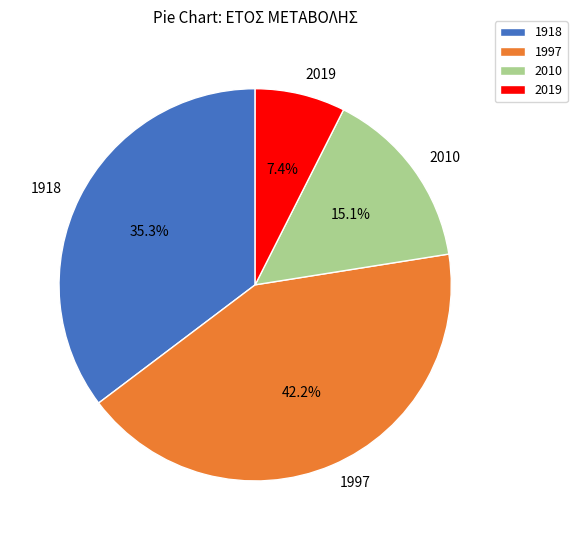

To the nearest percent, what portion does 1997 represent?

42%